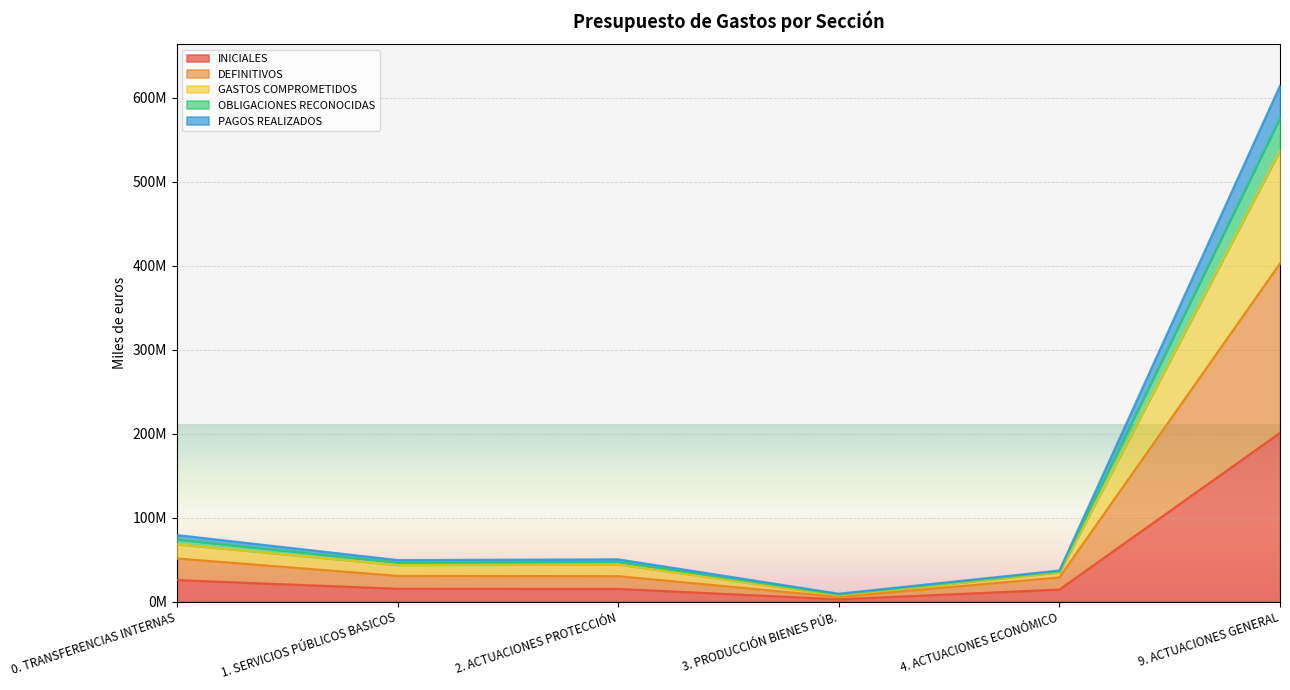

What are all the series names shown in the legend?

INICIALES, DEFINITIVOS, GASTOS COMPROMETIDOS, OBLIGACIONES RECONOCIDAS, PAGOS REALIZADOS